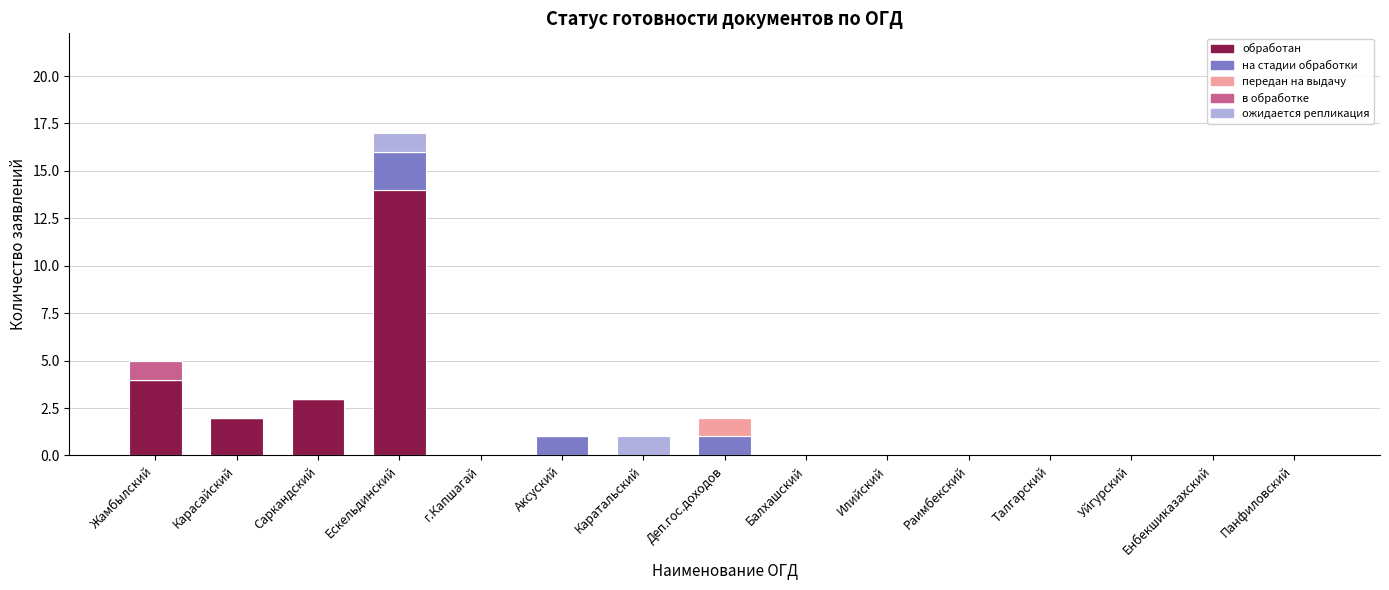

The value of обработан at Аксуский is -7. True or false?

False